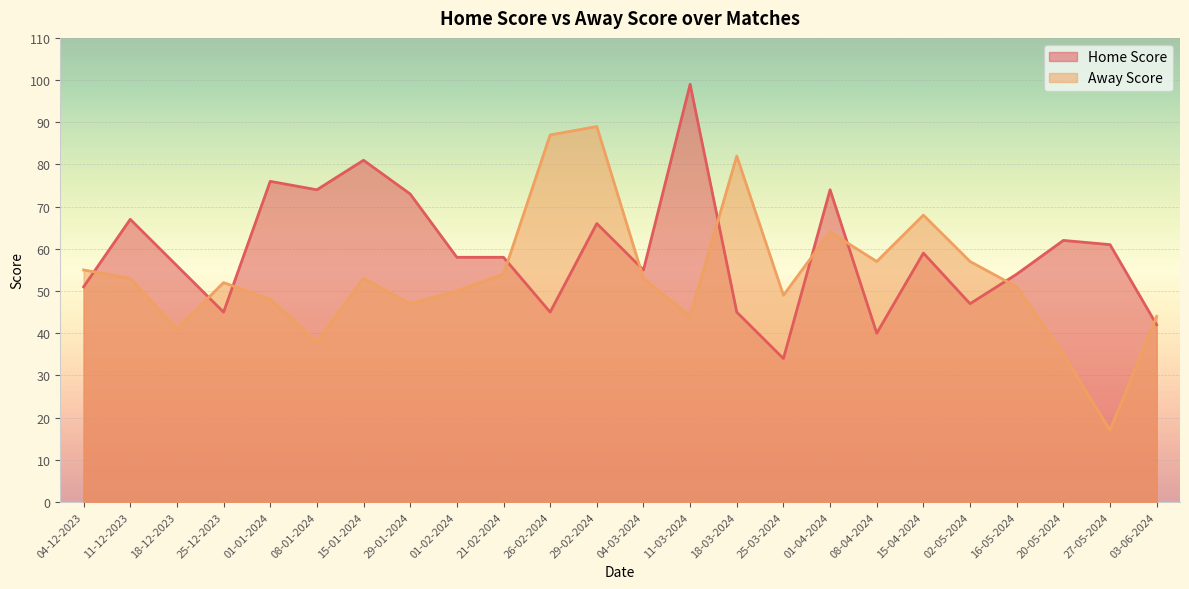

Count the number of categories in the chart.

24